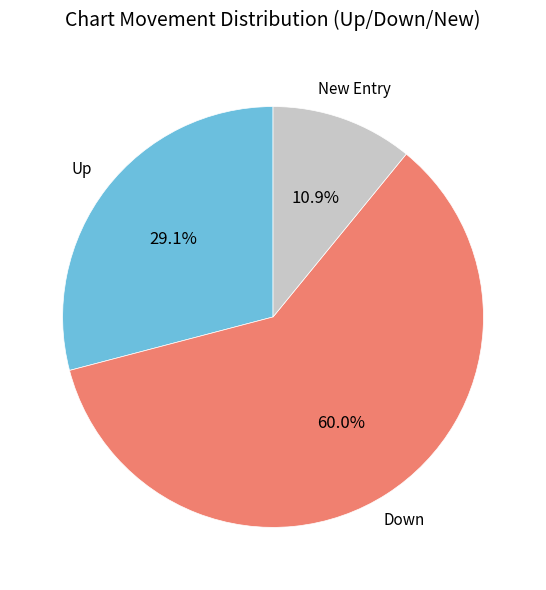

Which slice represents more than half of the pie?

Down